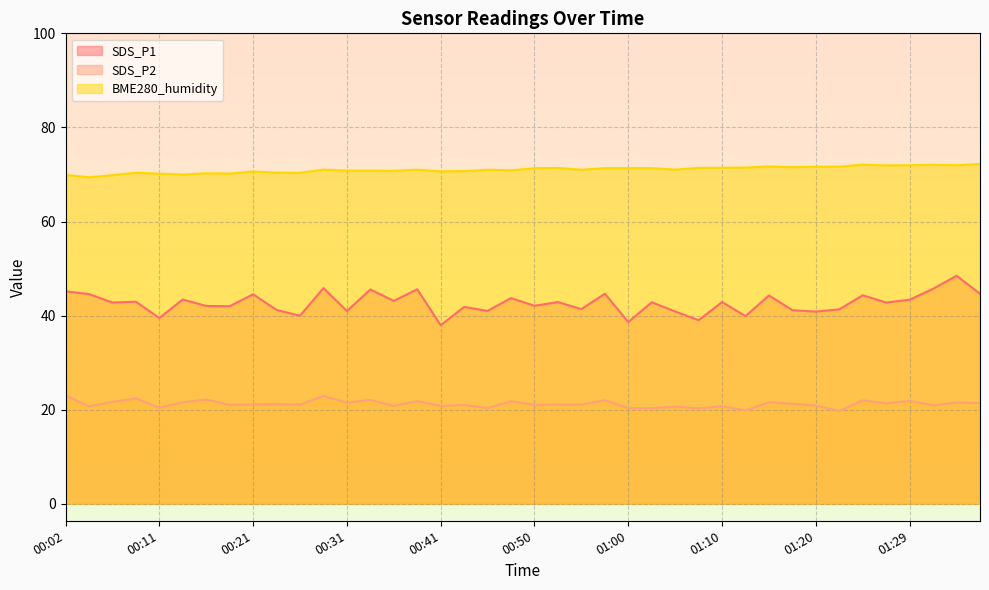

What position from the left is 00:07?

3